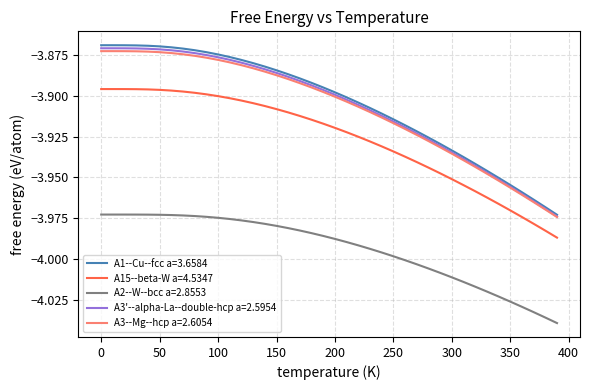

Which series has the widest spread of values?

A1--Cu--fcc a=3.6584